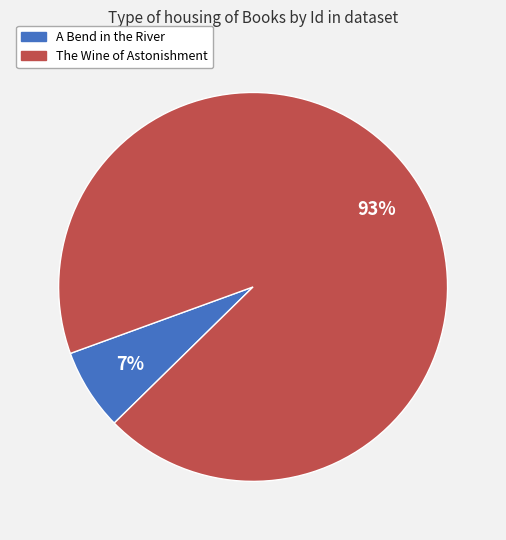

To the nearest percent, what percentage of the pie is The Wine of Astonishment?

93%